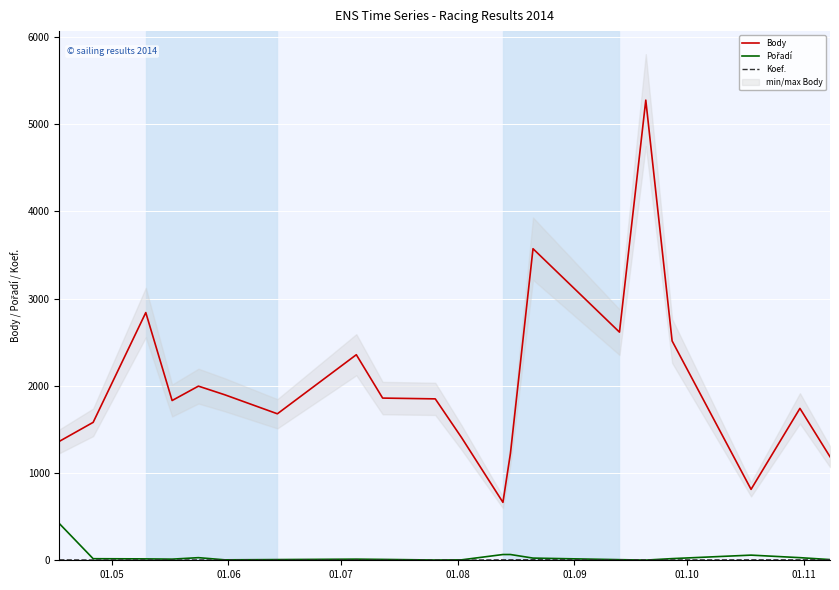

What is the label of the 4th point from the left?

01.08